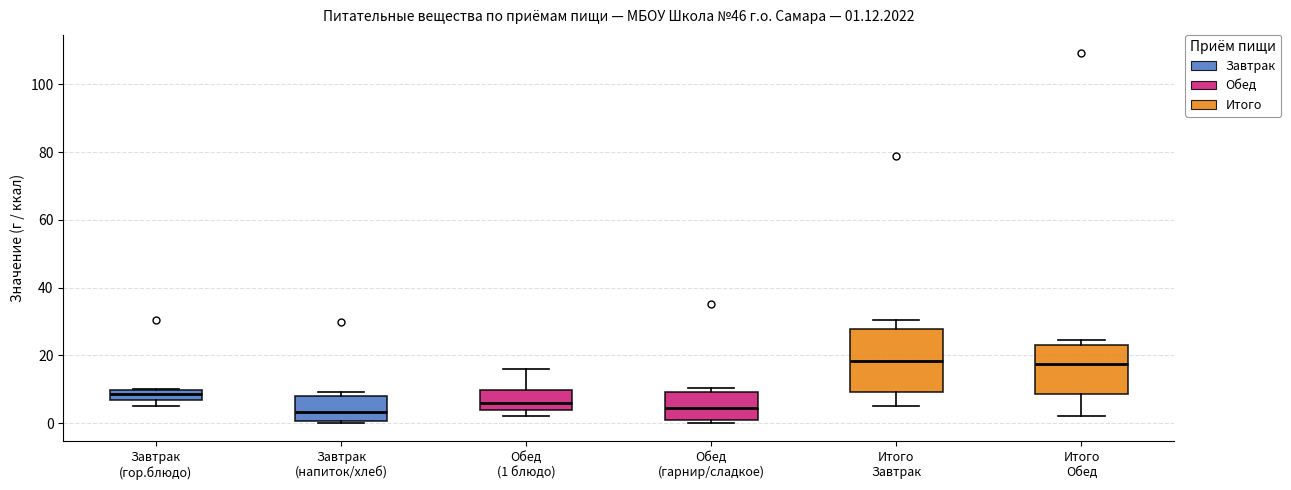

Which box is the tallest, from its lower edge to its upper edge?

Итого Завтрак